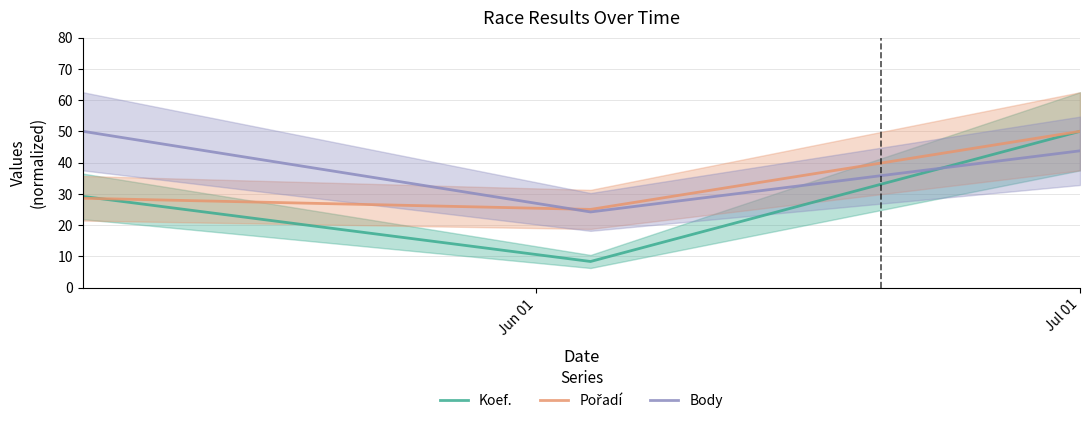

Which series has the largest range (max minus min)?

Koef.